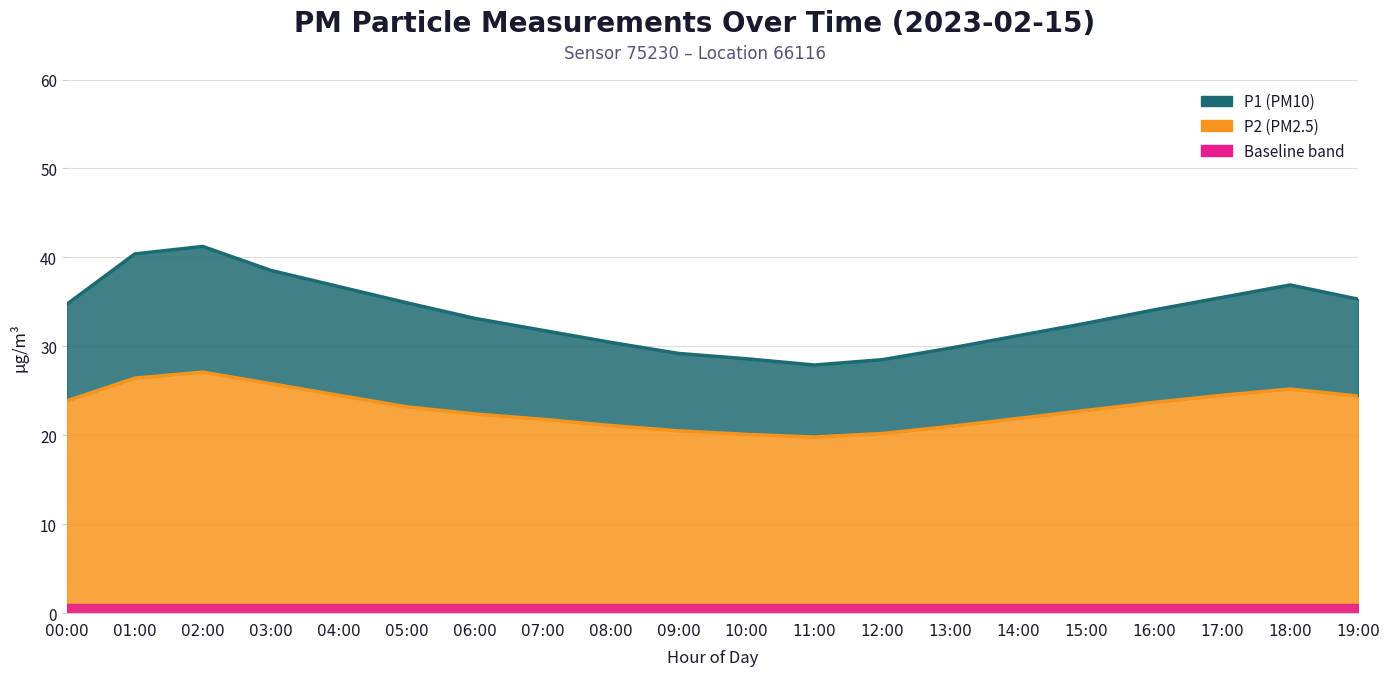

At which label does P2 reach its minimum?

11:00